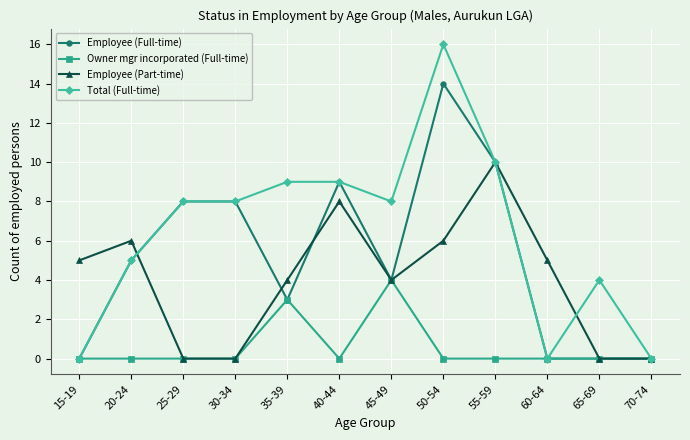

How many data points in Employee (Full-time) are less than 5?

6